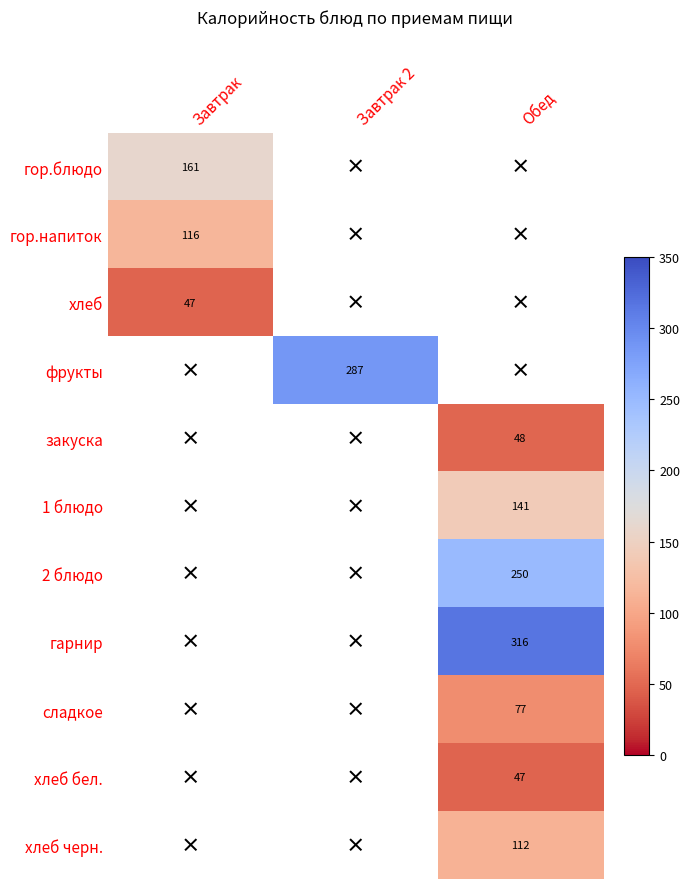

The закуска series shows 83 at Обед. True or false?

False